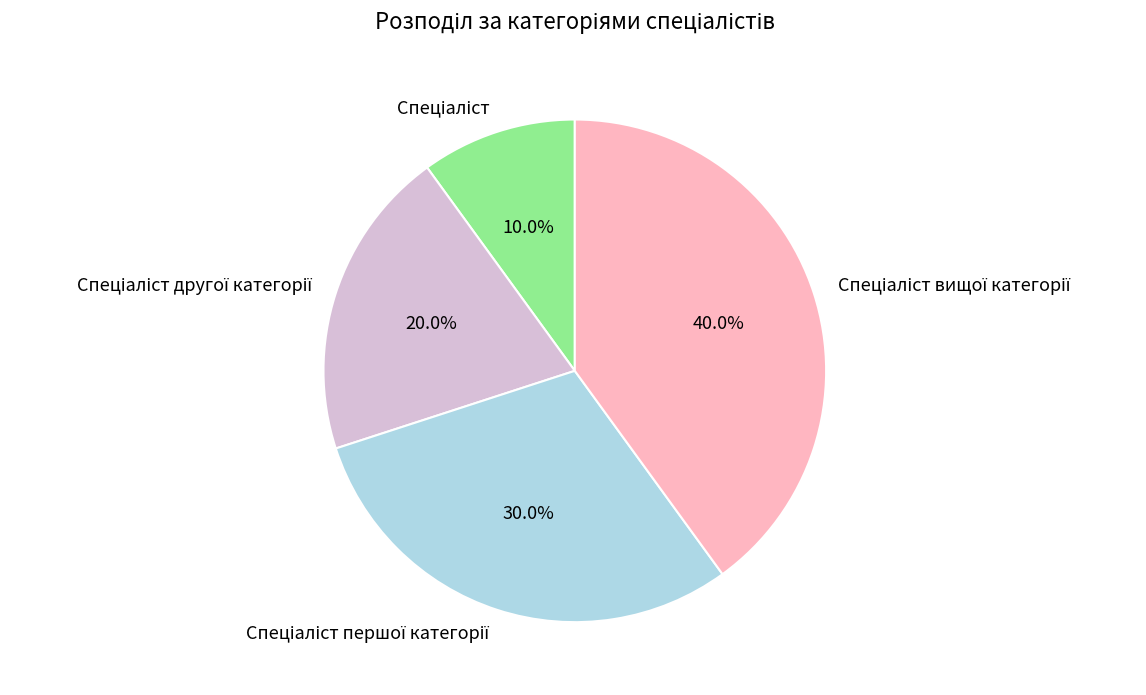

Is there any slice that represents more than half of the pie?

No